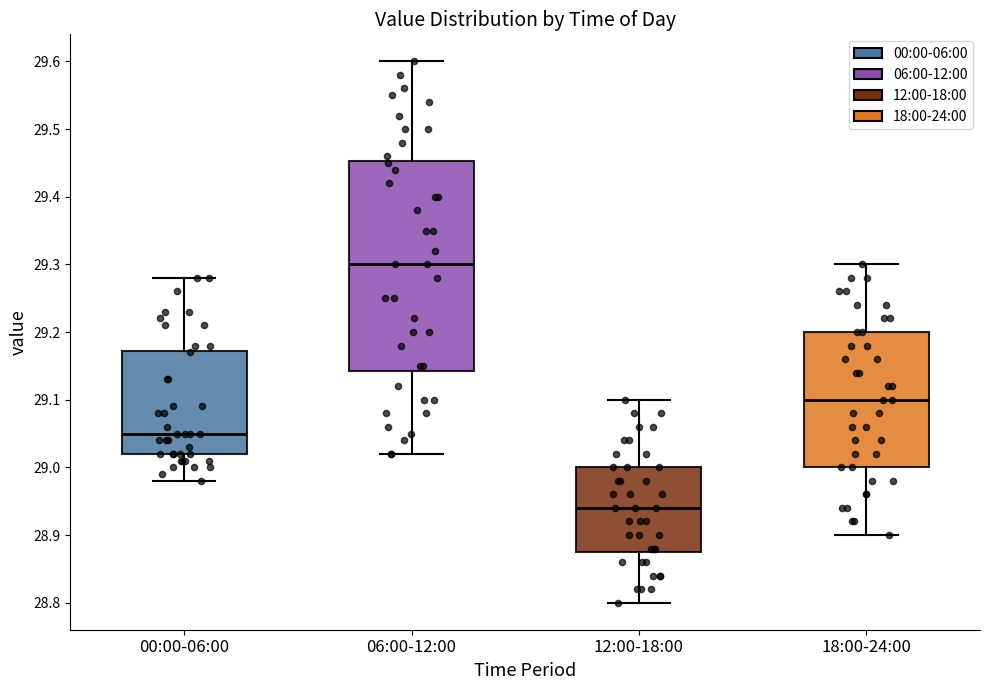

Where does the median line of the box for 18:00-24:00 sit on the y-axis? The values are not printed on the chart, so give them approximately, as read against the axis.

29.10